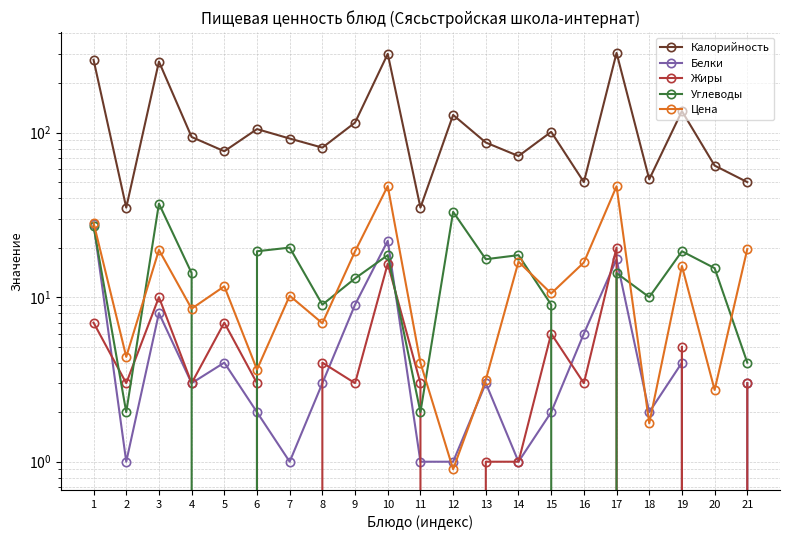

What is the highest value of the Калорийность series?

305.0